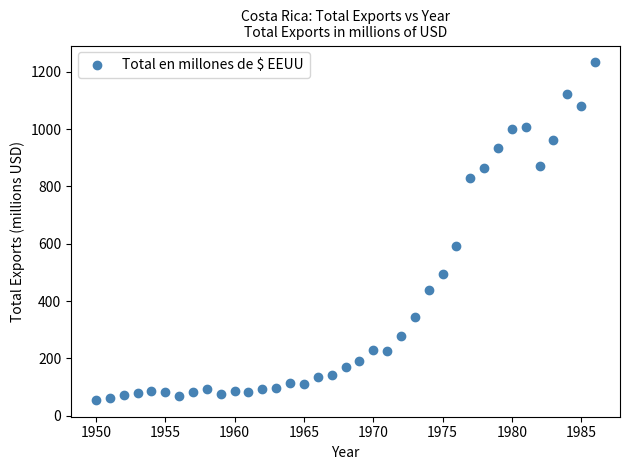

What Y value in the scatter plot is closest to 644?

592.7